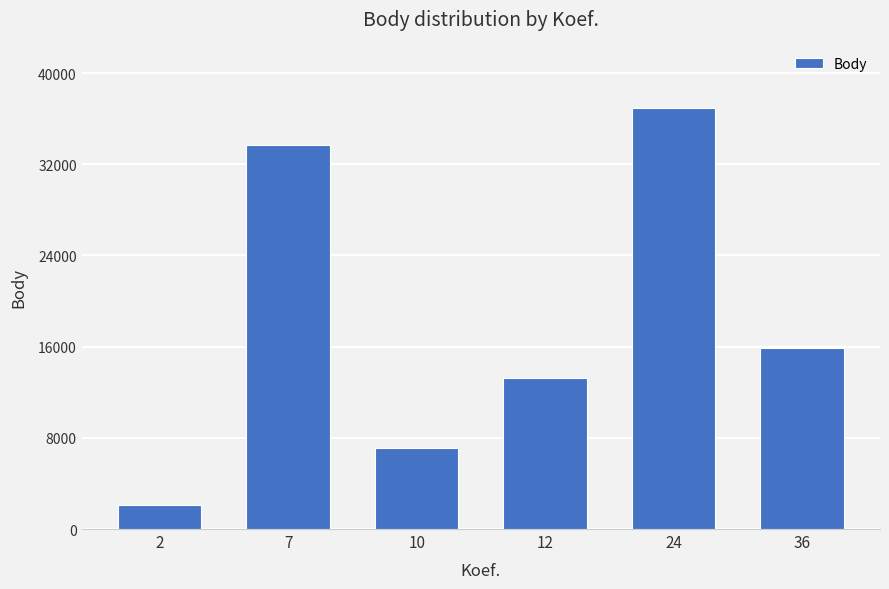

Is it true that the value at 10 is 7141?

True